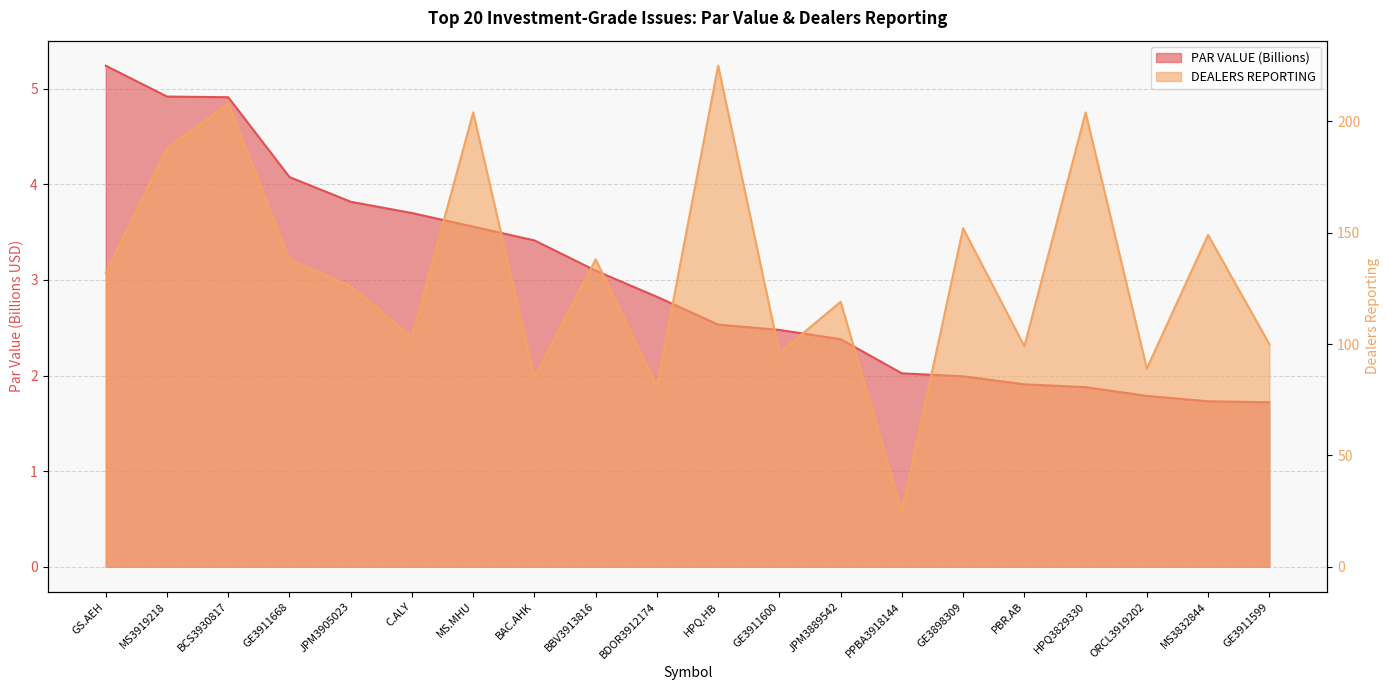

How many data points in PAR VALUE (Billions) are above 2?

14